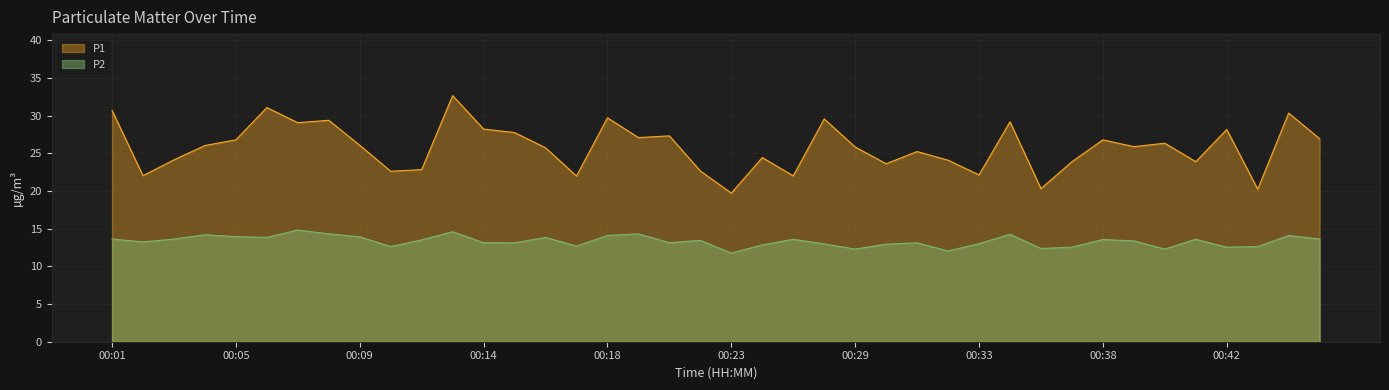

How many lines are shown in the chart?

2